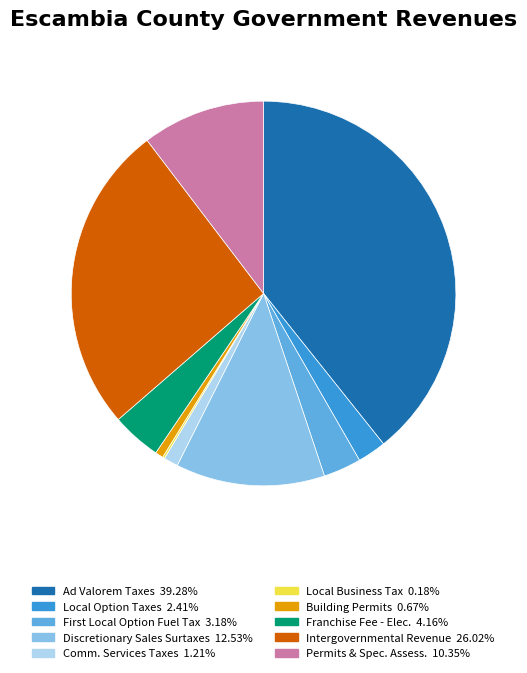

Does any single category account for the majority?

No